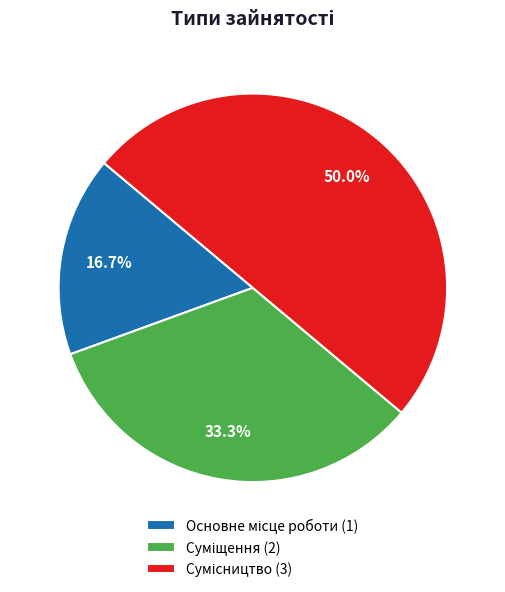

Which slice is the largest?

Сумісництво